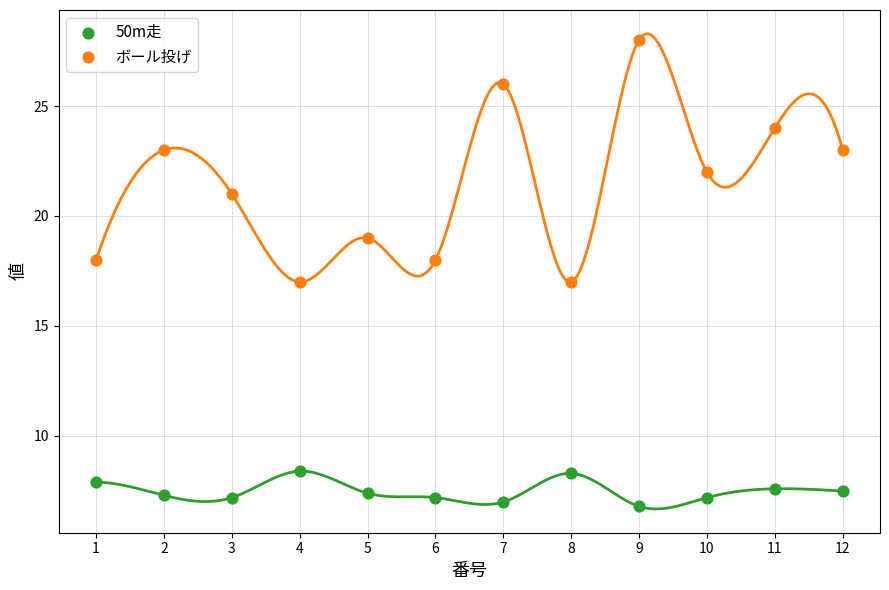

Which series has the largest Y range (max minus min)?

ボール投げ